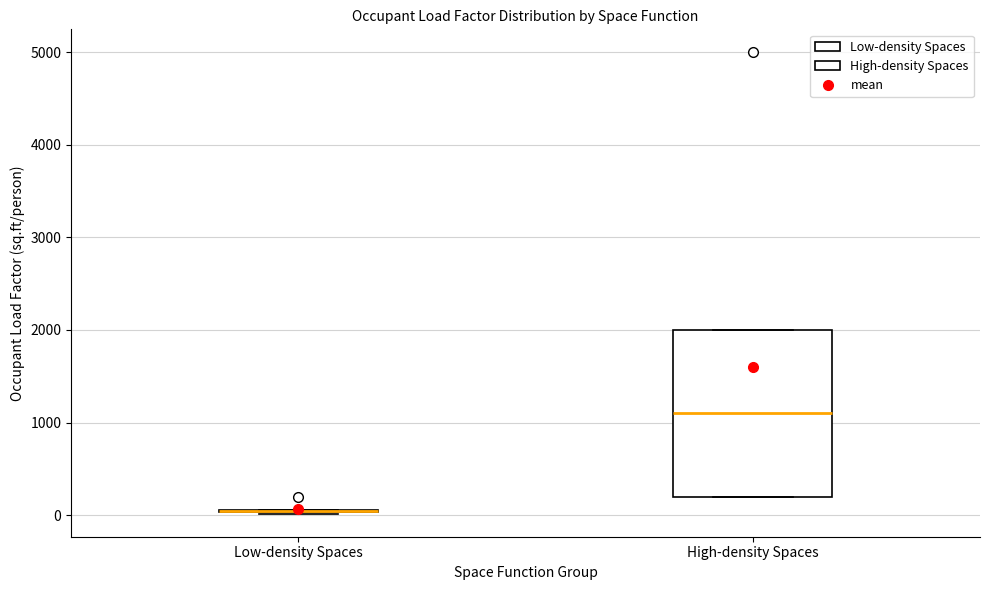

Reading left to right, transcribe this box plot: for each box, give where its median line is, the range the box spans, and where its two whiskers end, as read against the y-axis. The values are not printed on the chart, so give them approximately, as read against the axis.

Low-density Spaces: box collapsed to a line at 0, whiskers 0 to 100
High-density Spaces: median 1100, box 200 to 2000, whiskers 200 to 2000